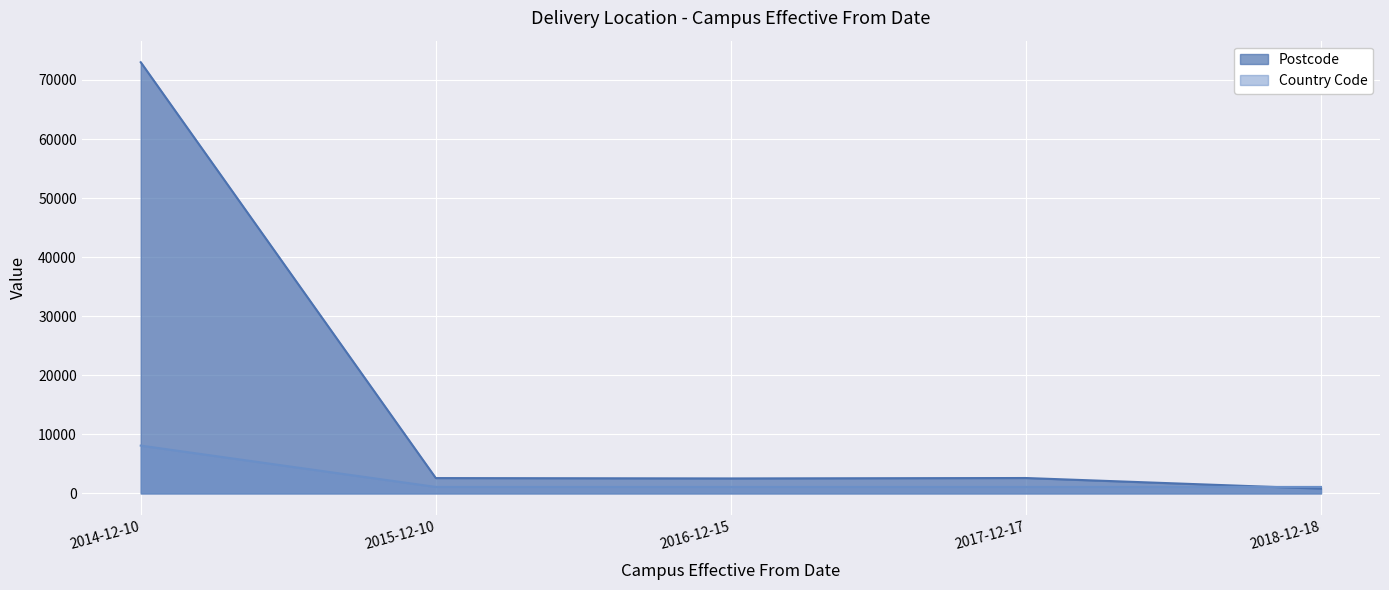

At 2015-12-10, list the series in order from largest to smallest.

Postcode, Country Code